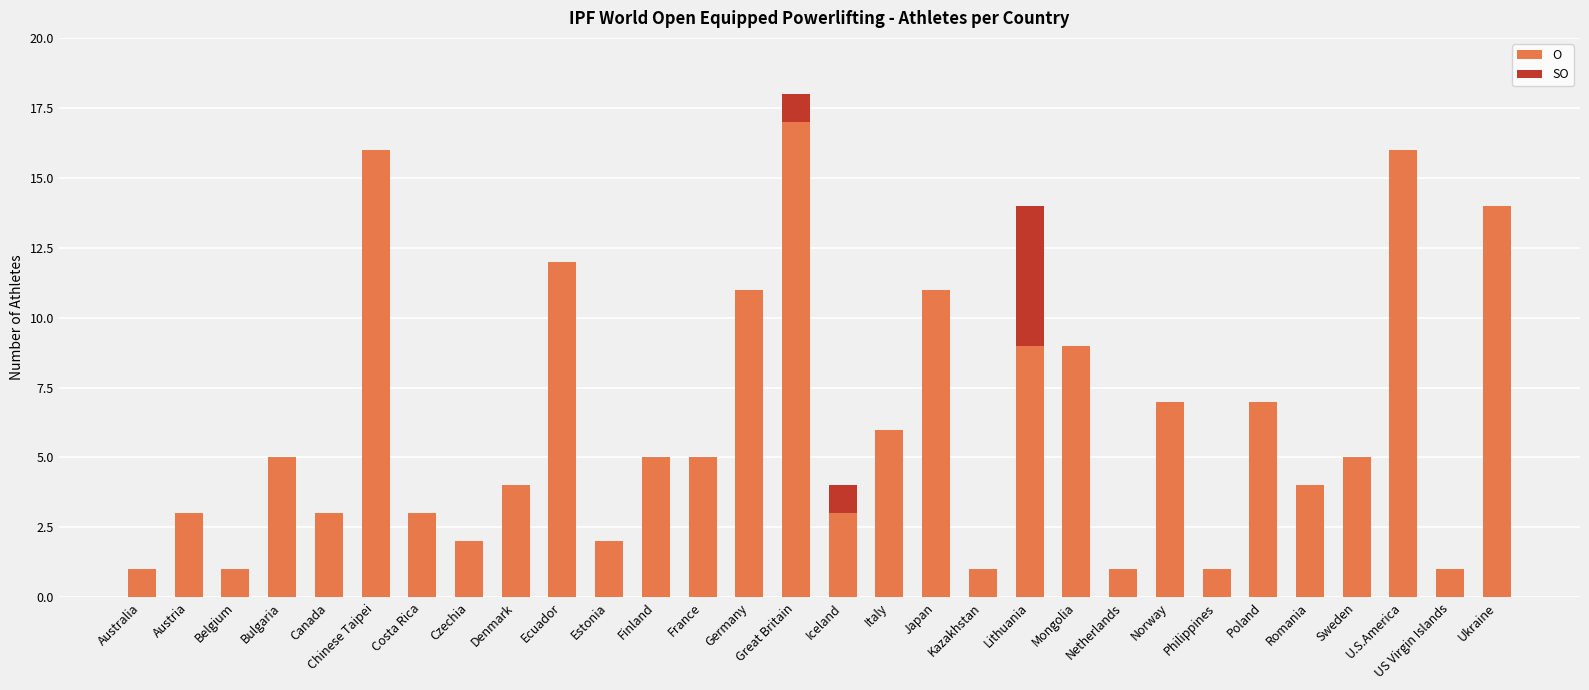

True or false: O has a value of 3 at Costa Rica.

True